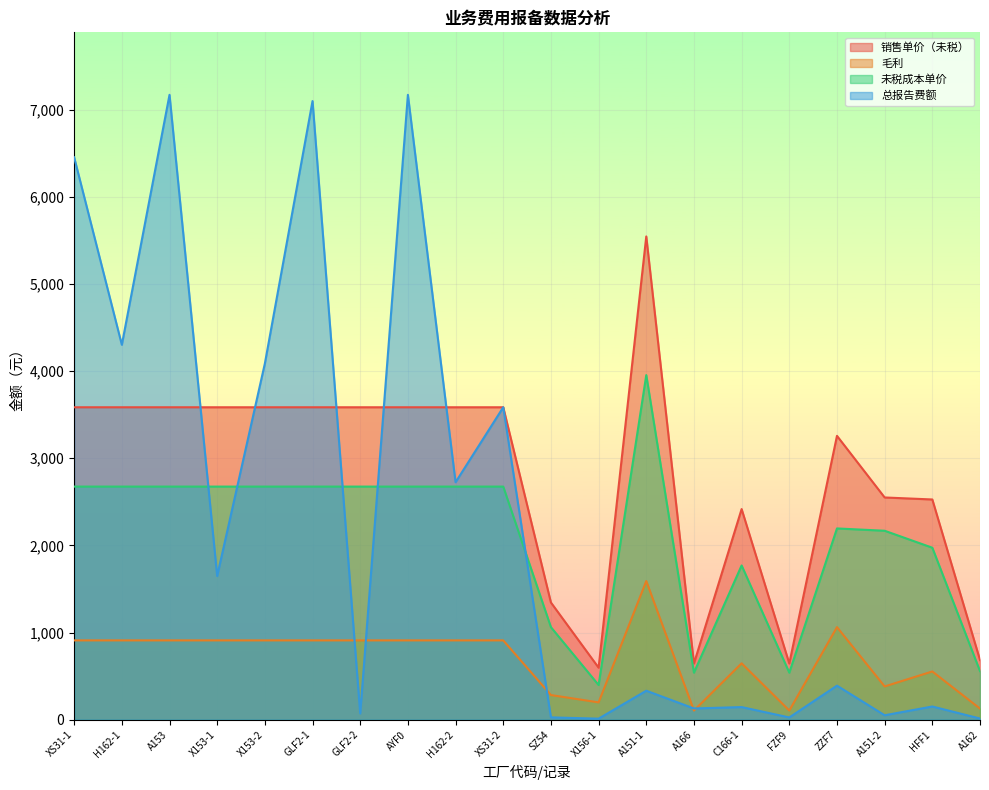

How many times do 总报告费额 and 销售单价（未税） cross each other?

5